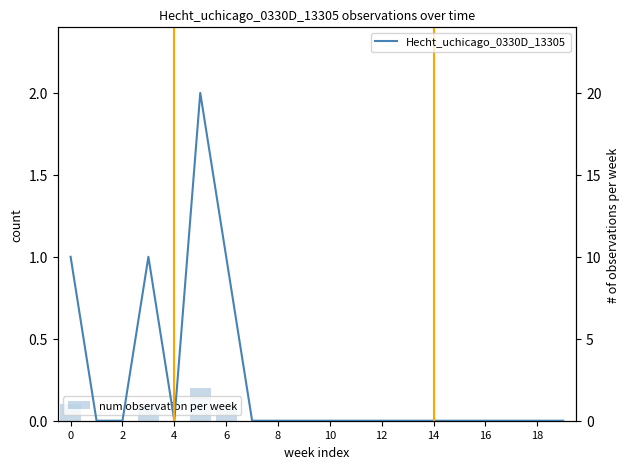

The value of num observation per week at 19 is 0. True or false?

True